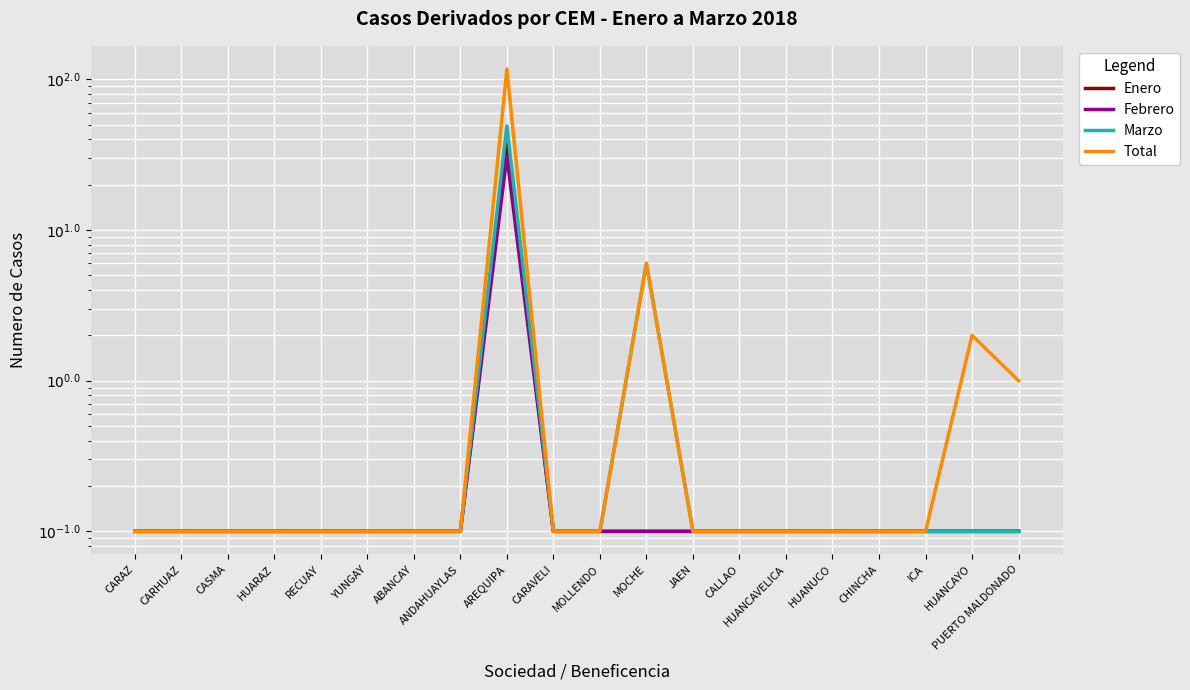

True or false: Marzo and Enero cross at least once.

False